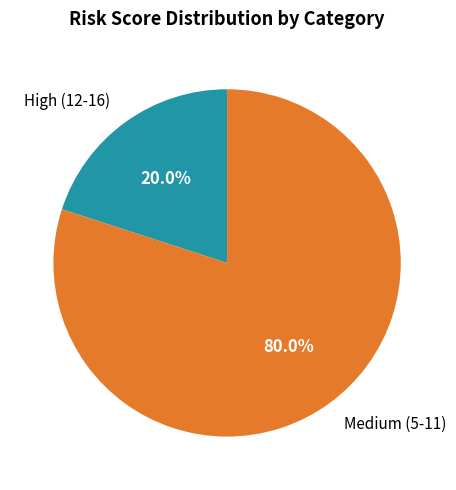

Is there a majority slice in this chart?

Yes